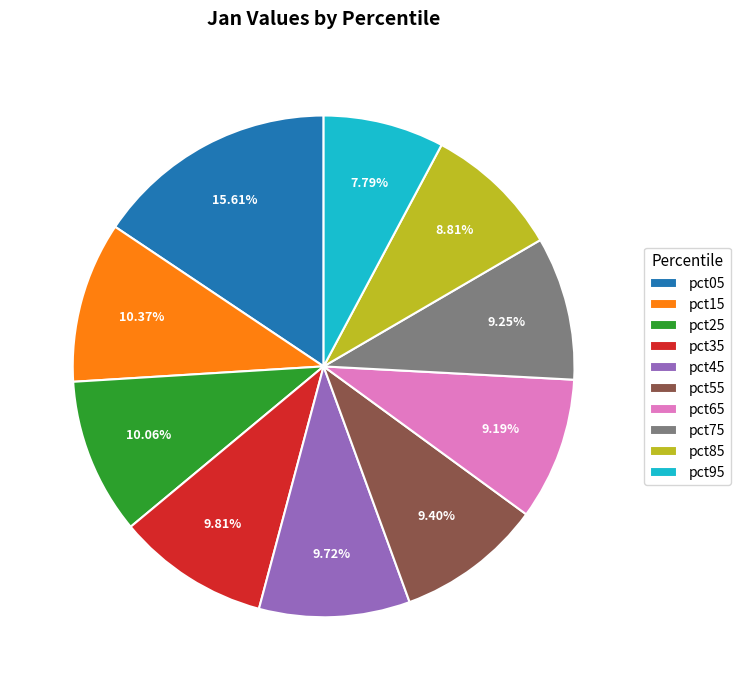

What is the total percentage of pct25 and pct95?

17.8%